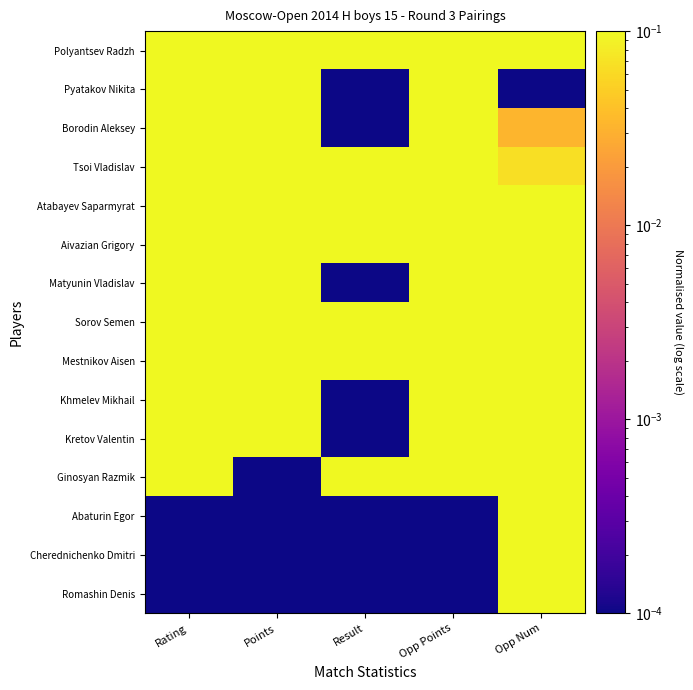

What is the total value across all series at Result?

7.0